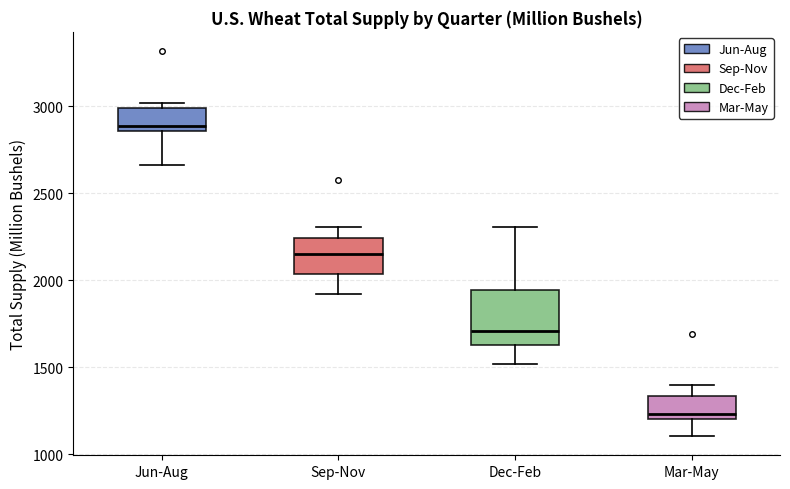

Reading left to right, read every box against the y-axis: the position of its median line, the range the box covers, and the ends of its whiskers. The values are not printed on the chart, so give them approximately, as read against the axis.

Jun-Aug: median 2900, box 2850 to 3000, whiskers 2650 to 3000 (just above the box's upper edge)
Sep-Nov: median 2150, box 2050 to 2250, whiskers 1900 to 2300
Dec-Feb: median 1700, box 1650 to 1950, whiskers 1500 to 2300
Mar-May: median 1250, box 1200 to 1350, whiskers 1100 to 1400